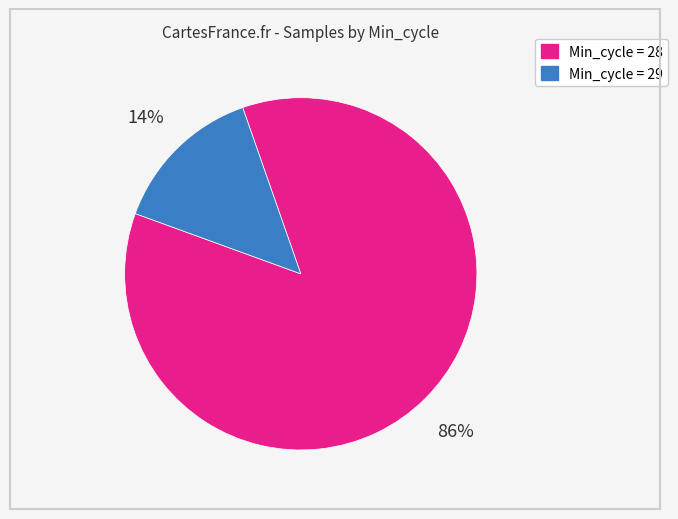

To the nearest percent, what is the average slice percentage?

50%